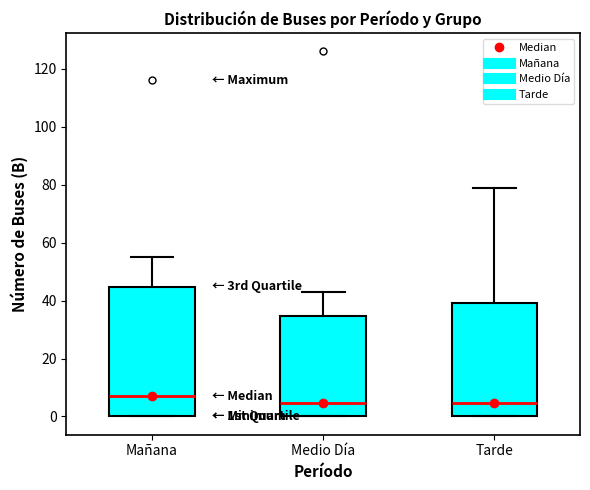

Which box's median line is the highest?

Mañana